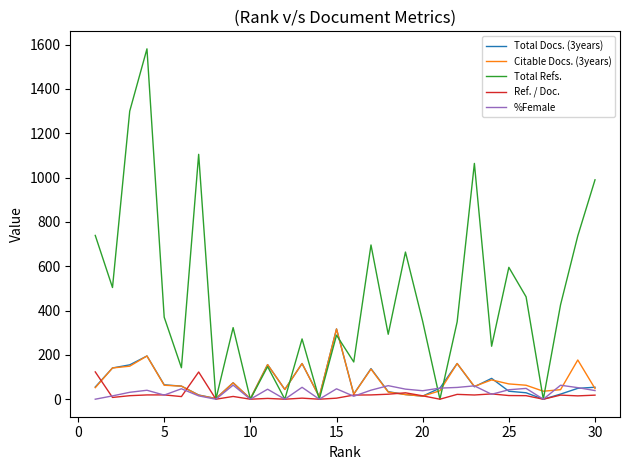

Which series has the largest total across all categories?

Total Refs.